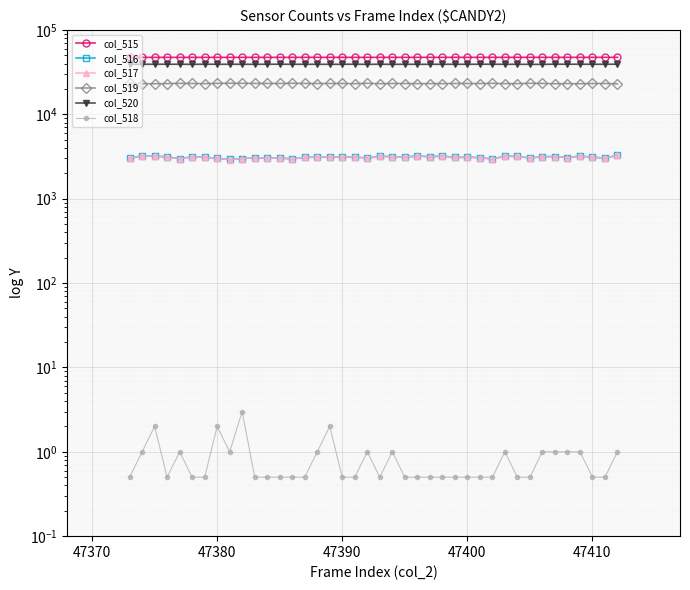

True or false: col_517 and col_520 intersect in this chart.

False